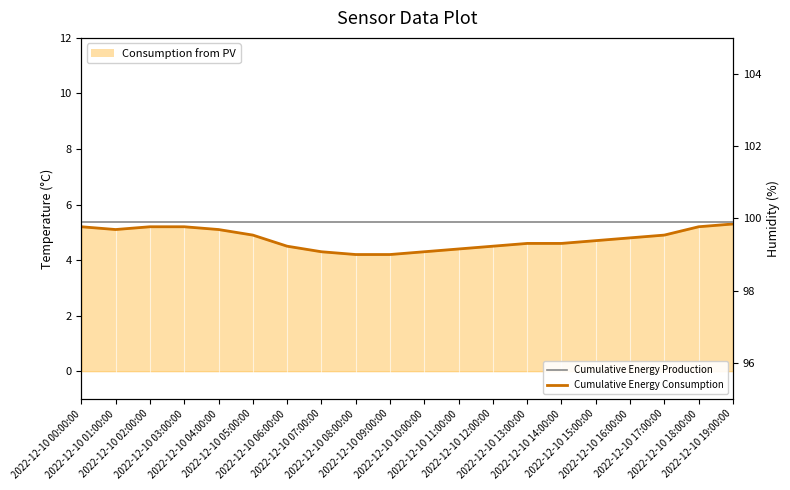

What is the value of the Cumulative Energy Production point at the 2nd from the left?

99.9